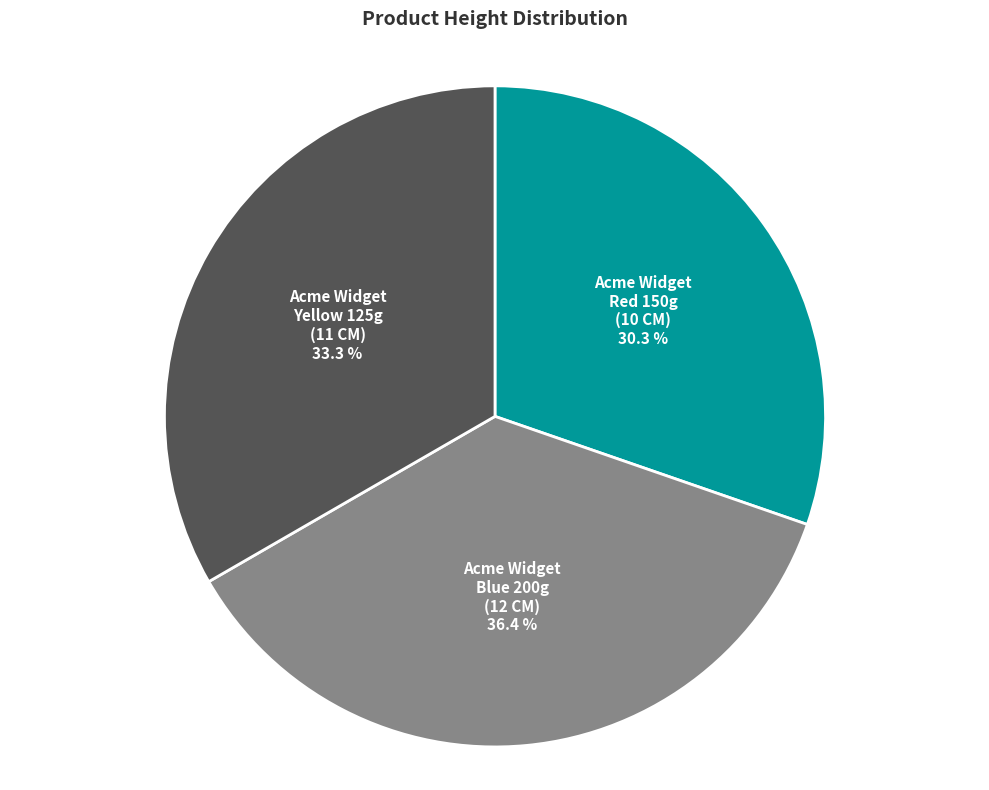

Is there any slice that represents more than half of the pie?

No